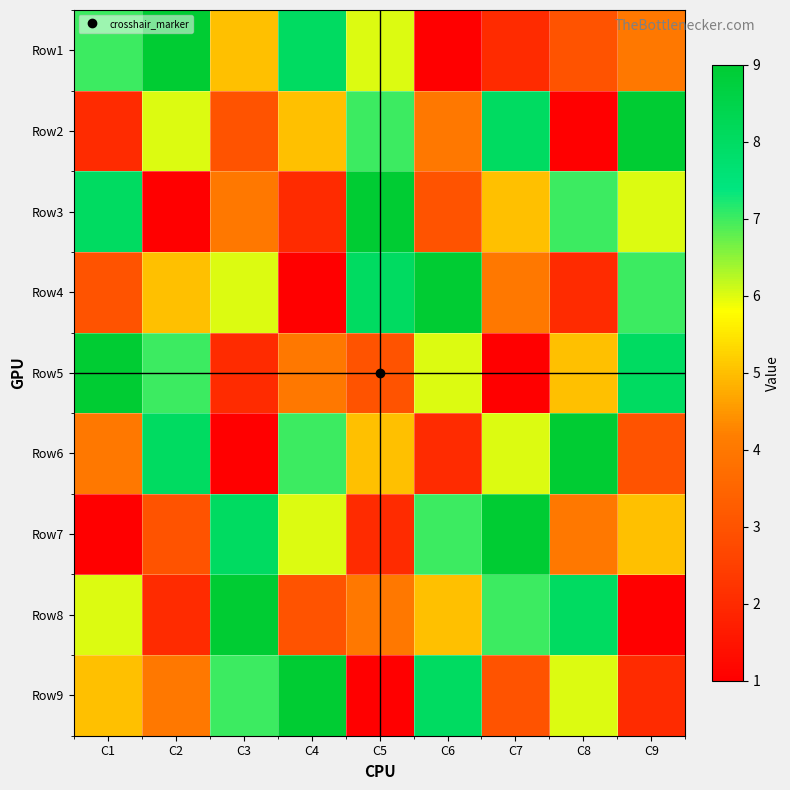

Count the number of data series in this chart.

9